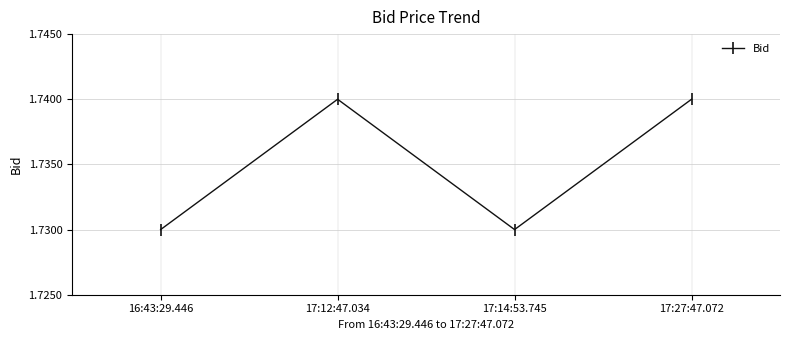

What is the label of the 2nd point from the left?

17:12:47.034